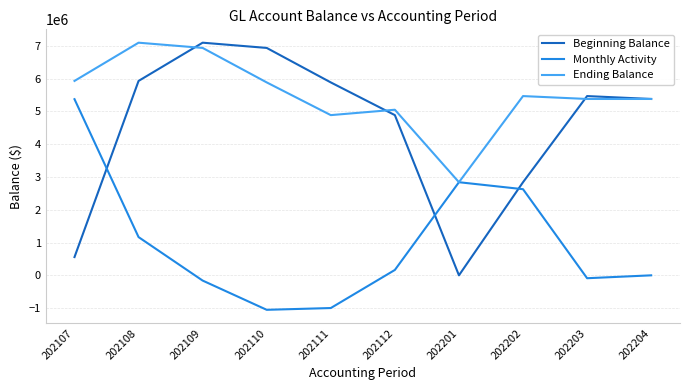

What is the sum of all Ending Balance values?

54821806.9